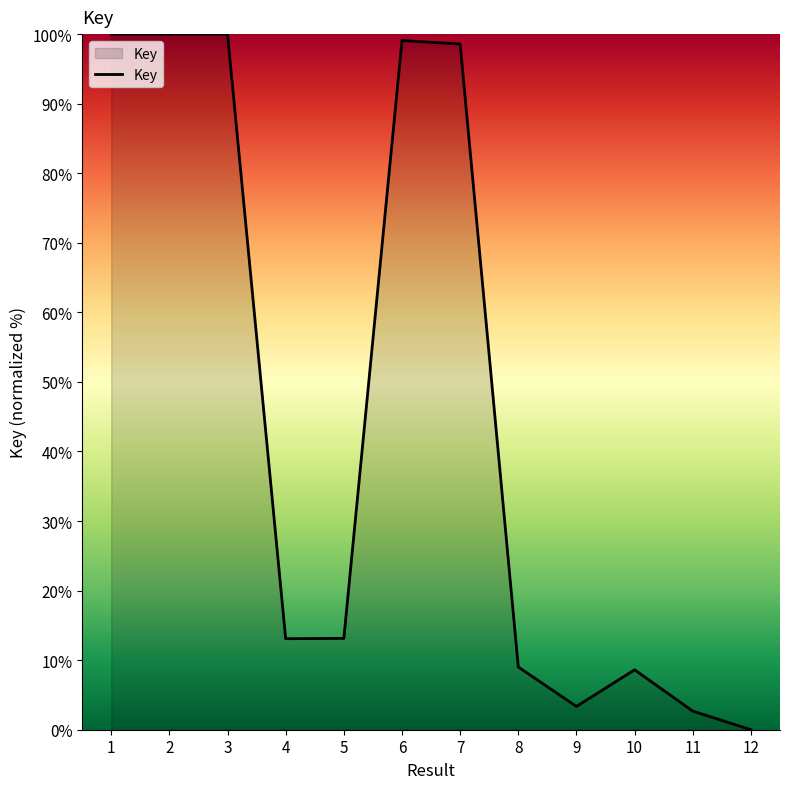

What is the difference between the values at 8 and 3?

91.0